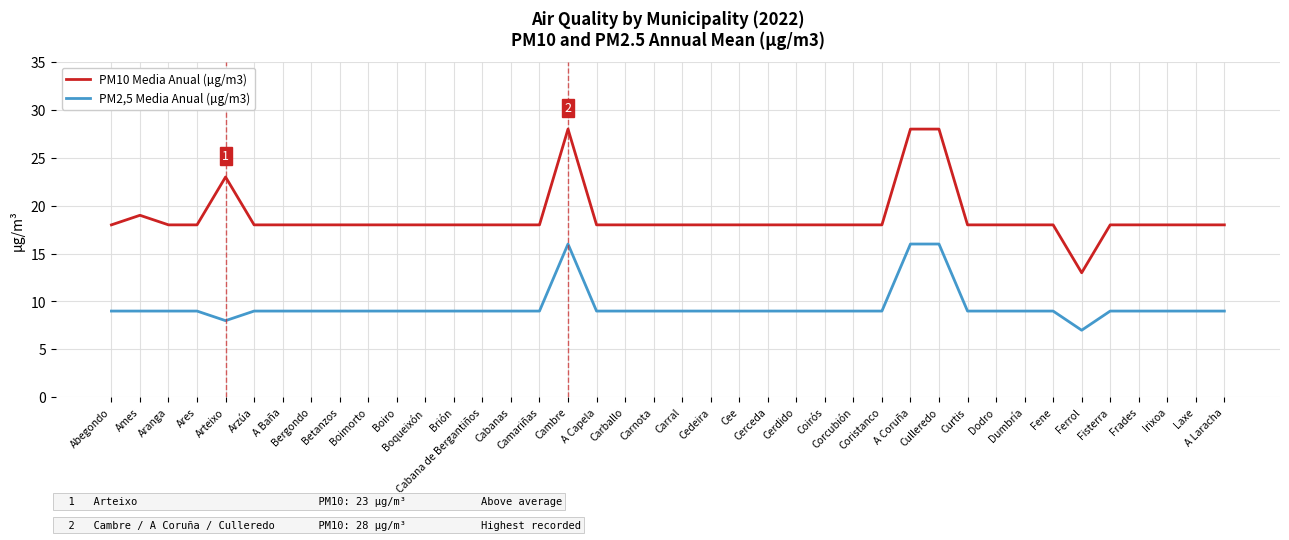

What is the difference between the maximum and minimum values in the PM2,5 Media Anual (µg/m3) series?

9